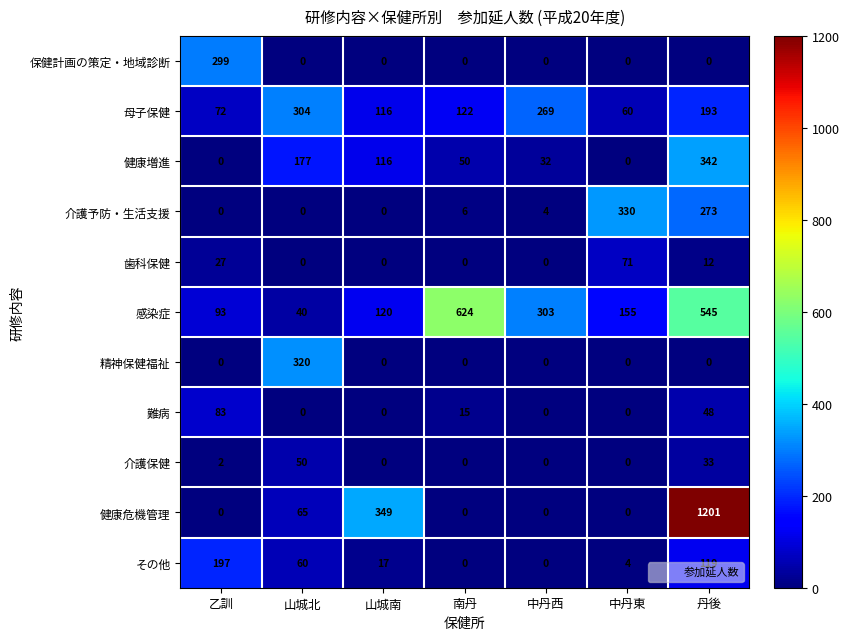

Which series has the largest range (max minus min)?

健康危機管理